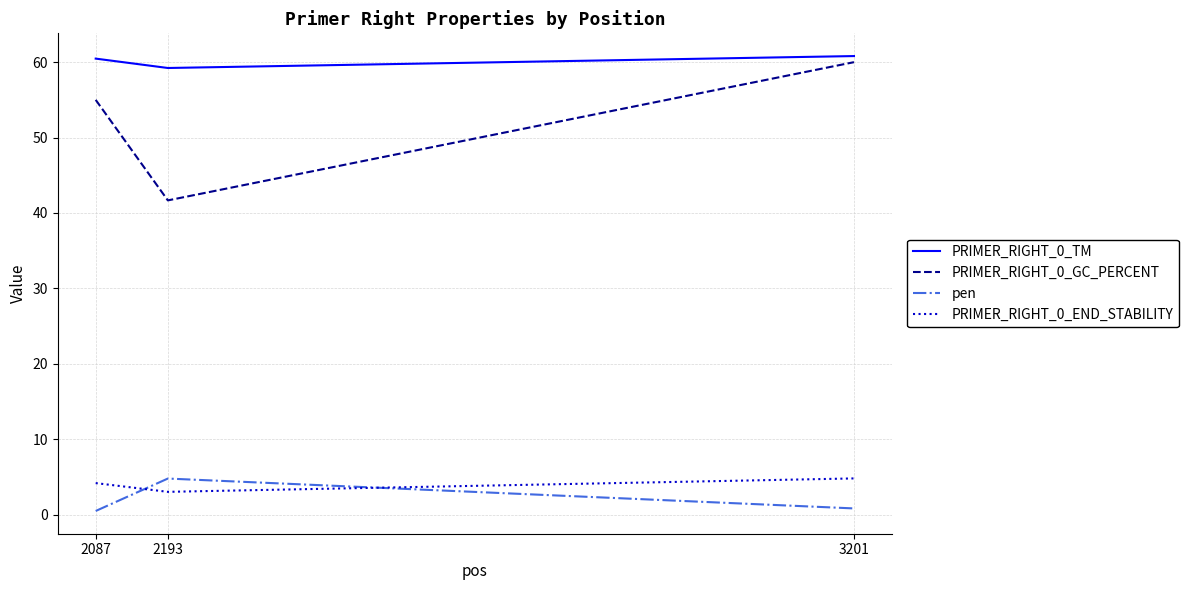

List the labels in order of PRIMER_RIGHT_0_END_STABILITY value, largest first.

3201, 2087, 2193